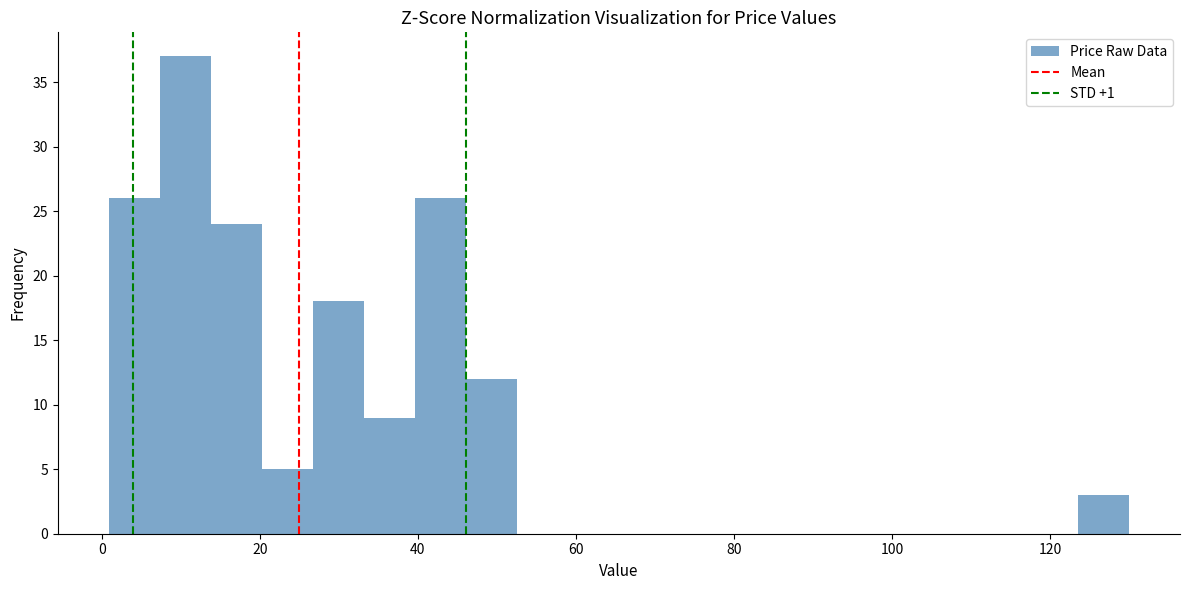

Around what value on the x-axis is the tallest bar? Give the approximate position of its centre, as read against the axis.

10